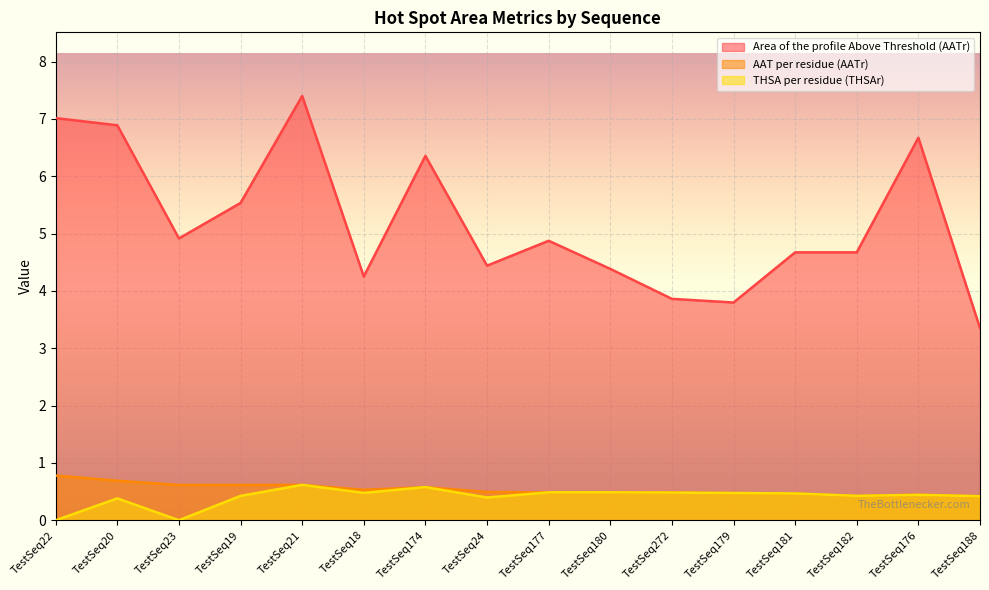

What is the difference between the highest and lowest values at TestSeq22?

7.0